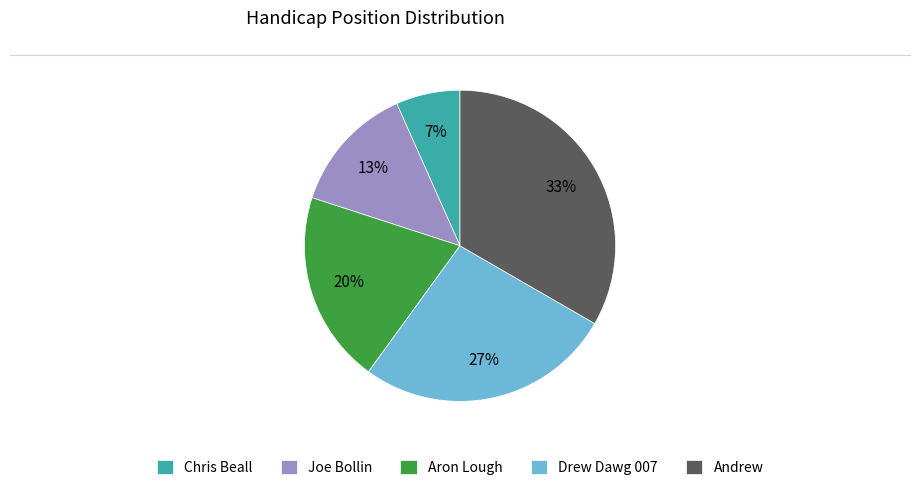

Count the number of slices in the pie.

5